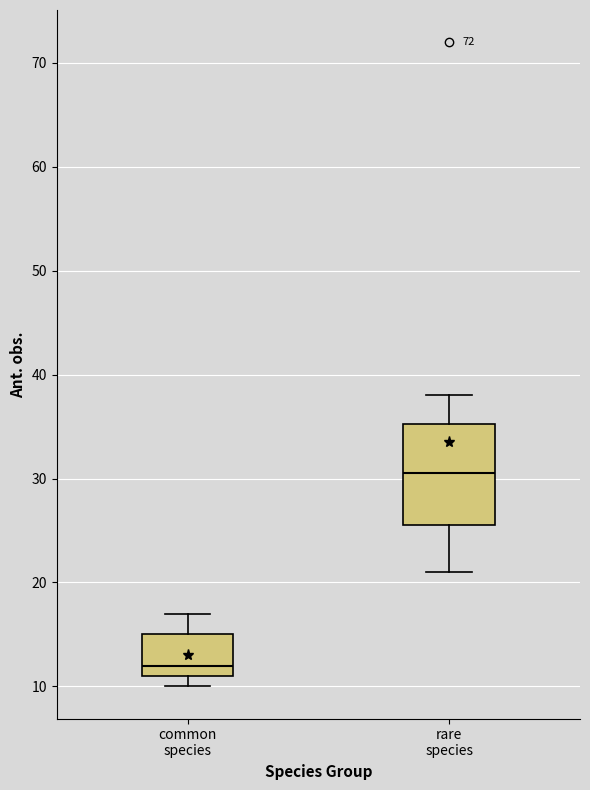

Comparing the boxes themselves (not the whiskers), which one is the tallest?

rare species